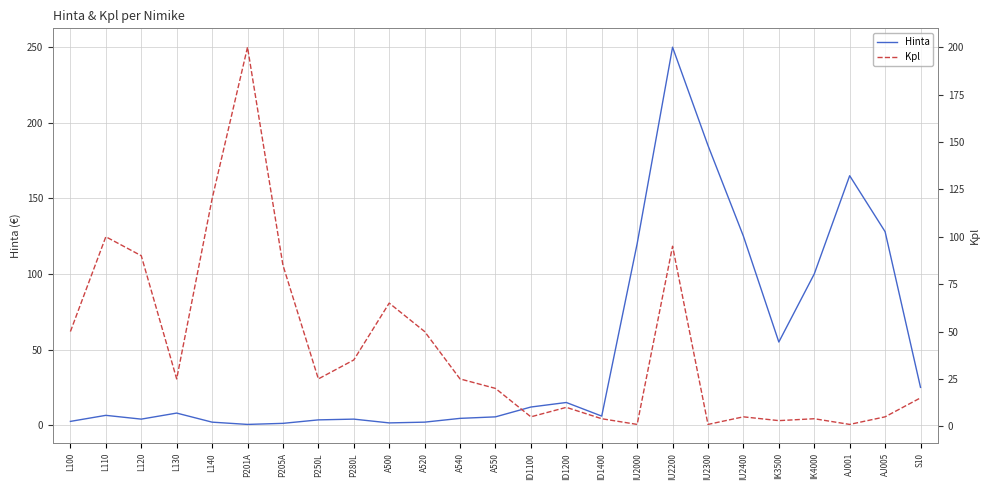

What are all the series names shown in the legend?

Hinta, Kpl